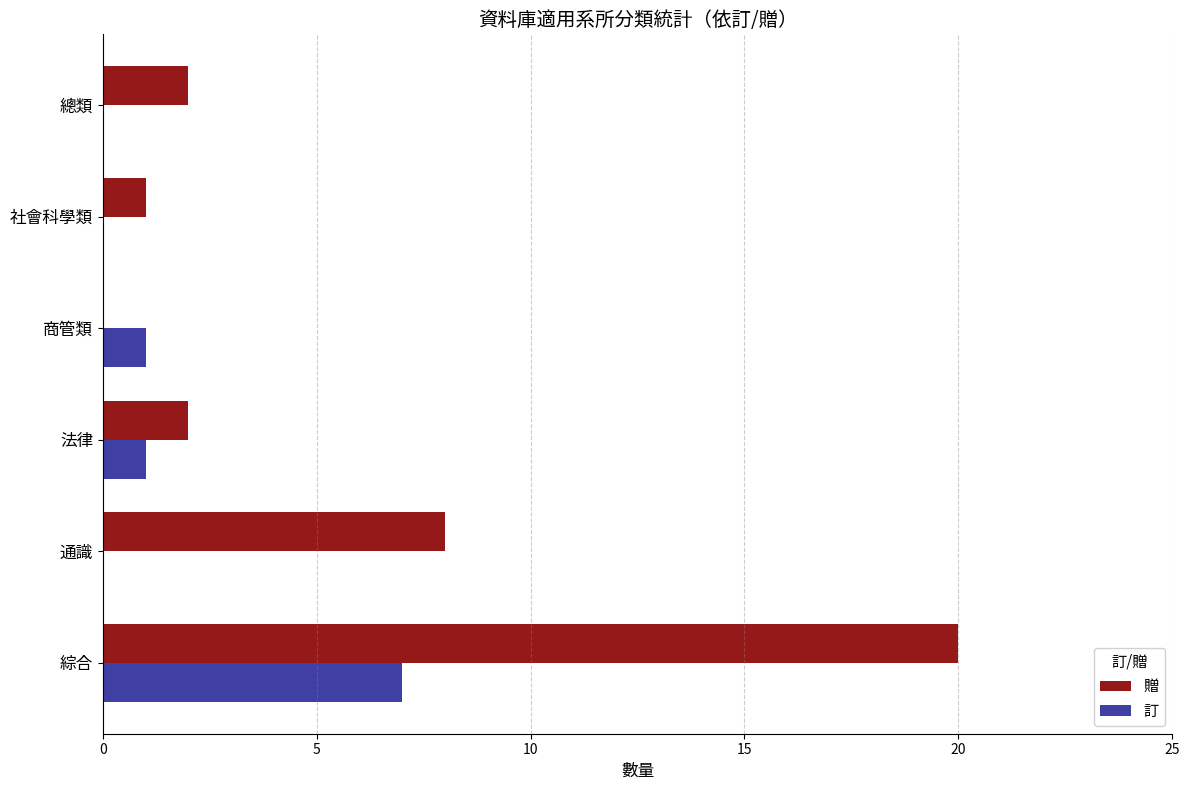

How many positive values does the 贈 series have?

5